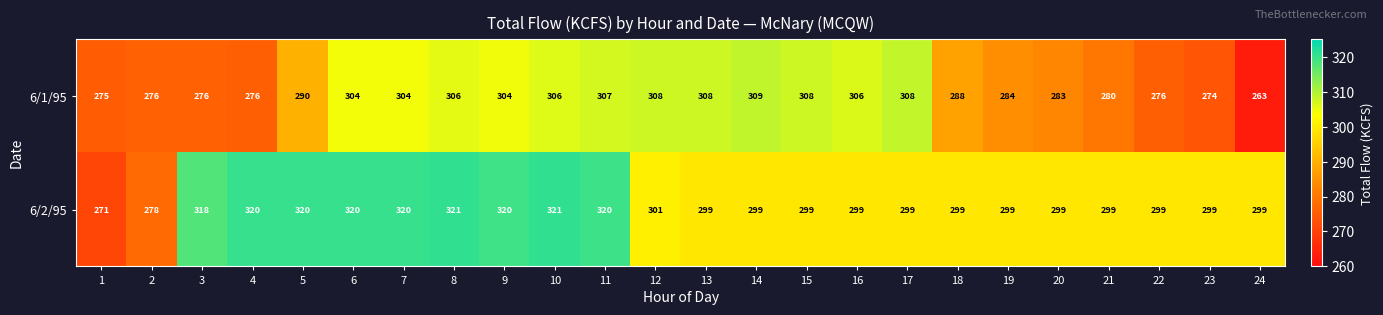

At how many categories does at least one series exceed 294?

22